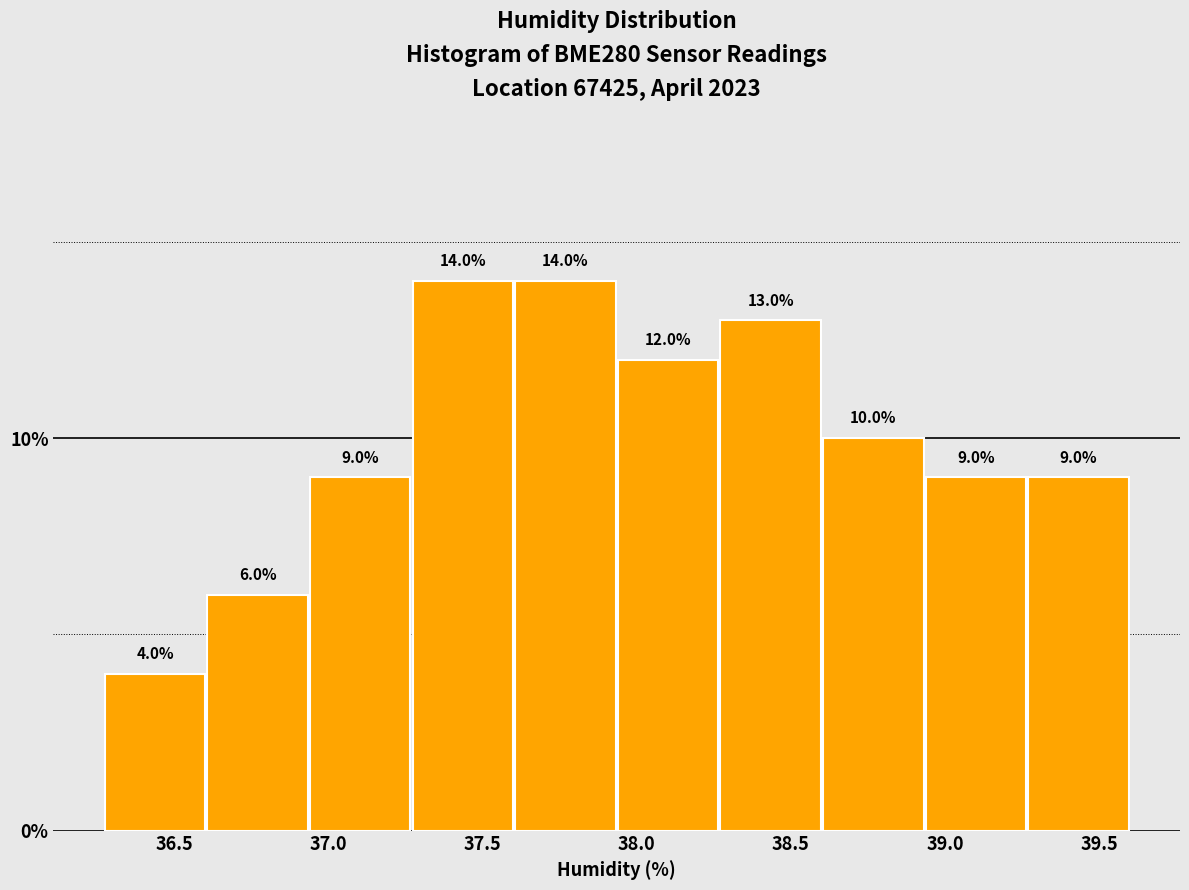

What is the height of the bar covering 37.60 to 37.95 on the x-axis? The bar edges are not printed on the chart, so give them approximately, as read against the axis.

14.0